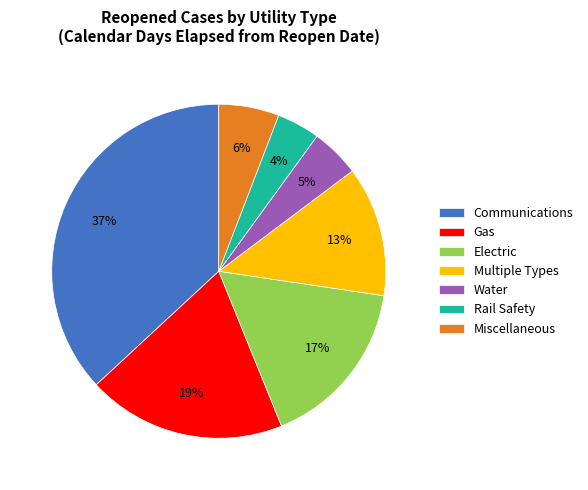

To the nearest percent, what is the average slice percentage?

14%